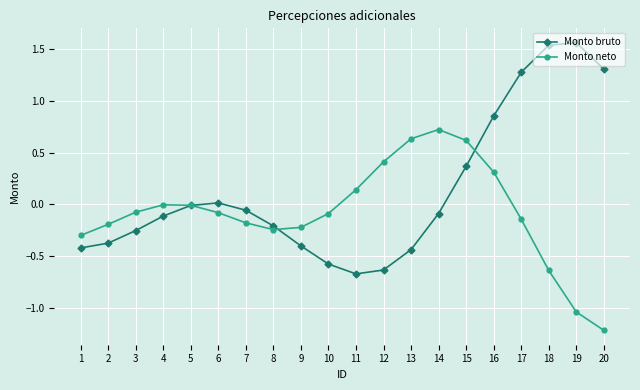

Is the value of Monto bruto at 3 greater than the value of Monto neto at 17?

No